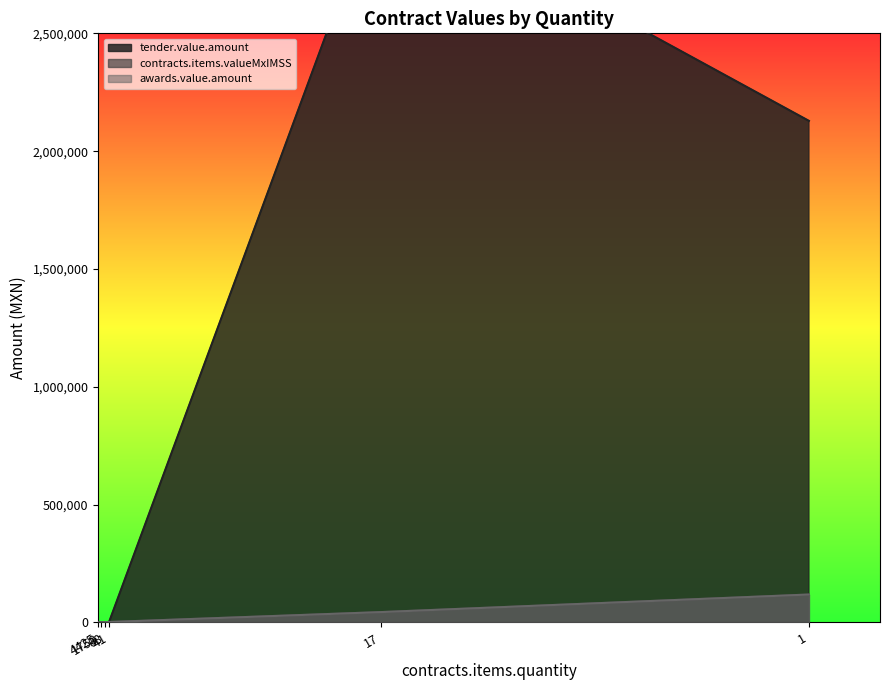

What is the value of the contracts.items.valueMxIMSS point at the 6th from the left?

60.0